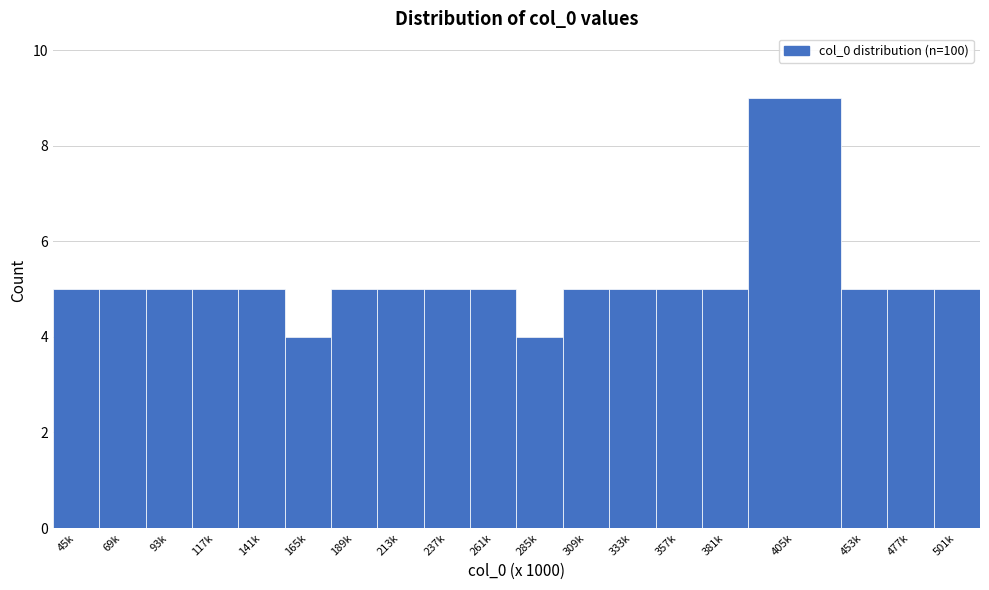

Reading right to left, transcribe all the data shown in this chart.

501k=5	477k=5	453k=5	405k=9	381k=5	357k=5	333k=5	309k=5	285k=4	261k=5	237k=5	213k=5	189k=5	165k=4	141k=5	117k=5	93k=5	69k=5	45k=5